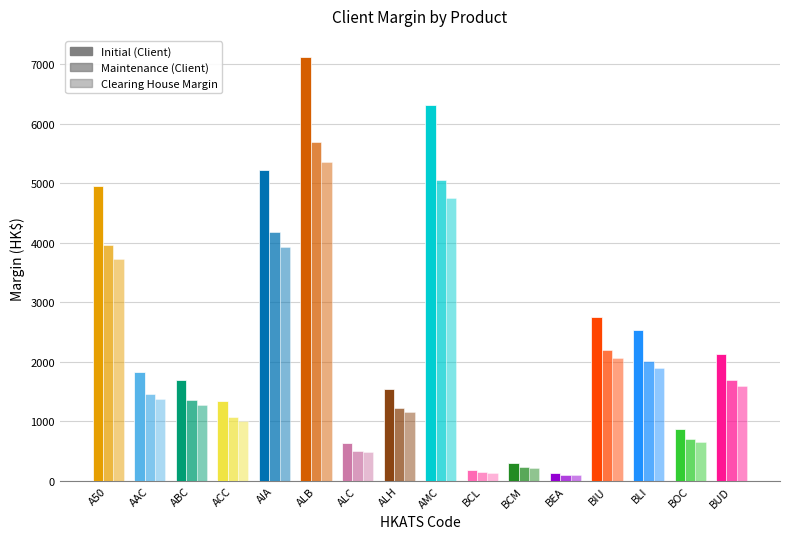

What is the label of the 6th bar from the right?

BCM